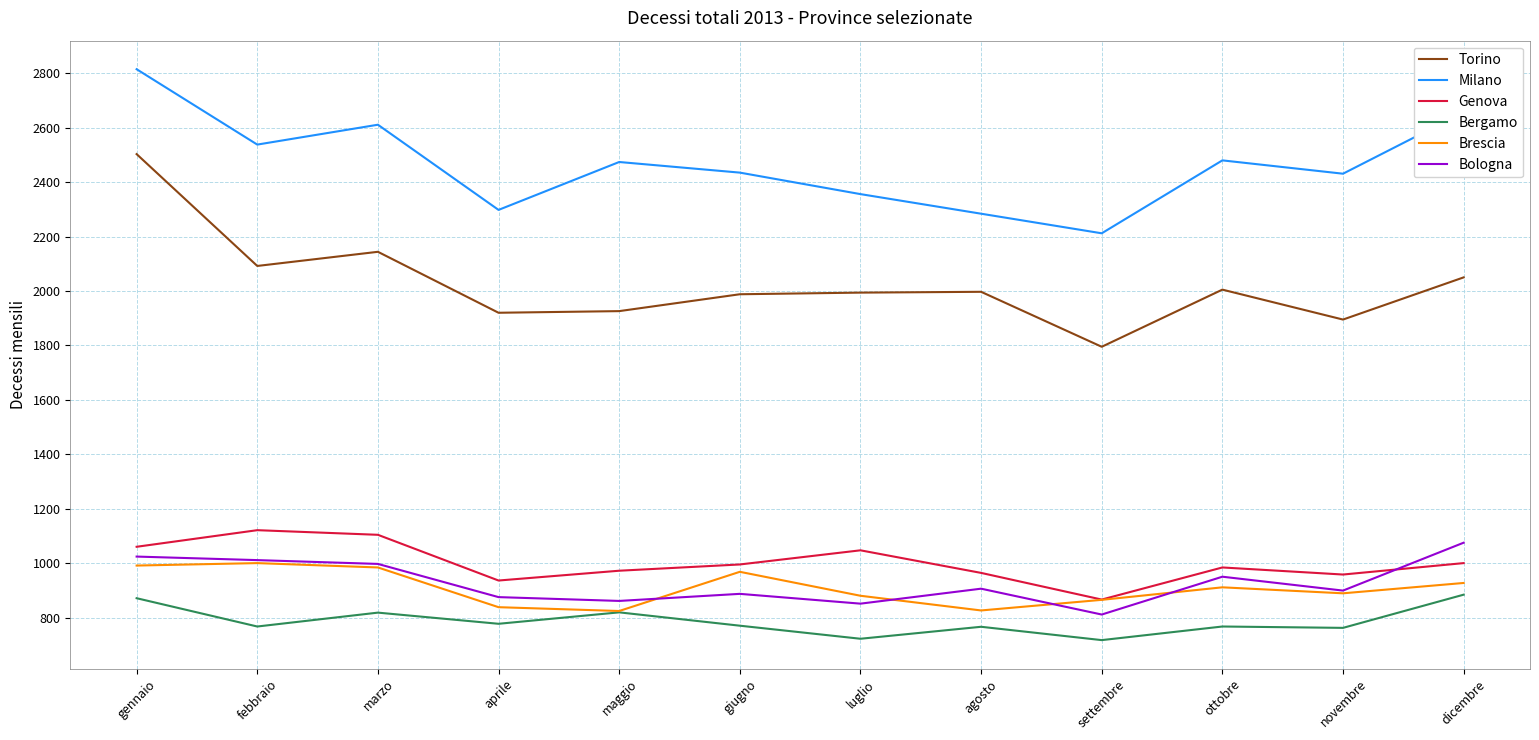

Which category has the highest value in the Torino series?

gennaio